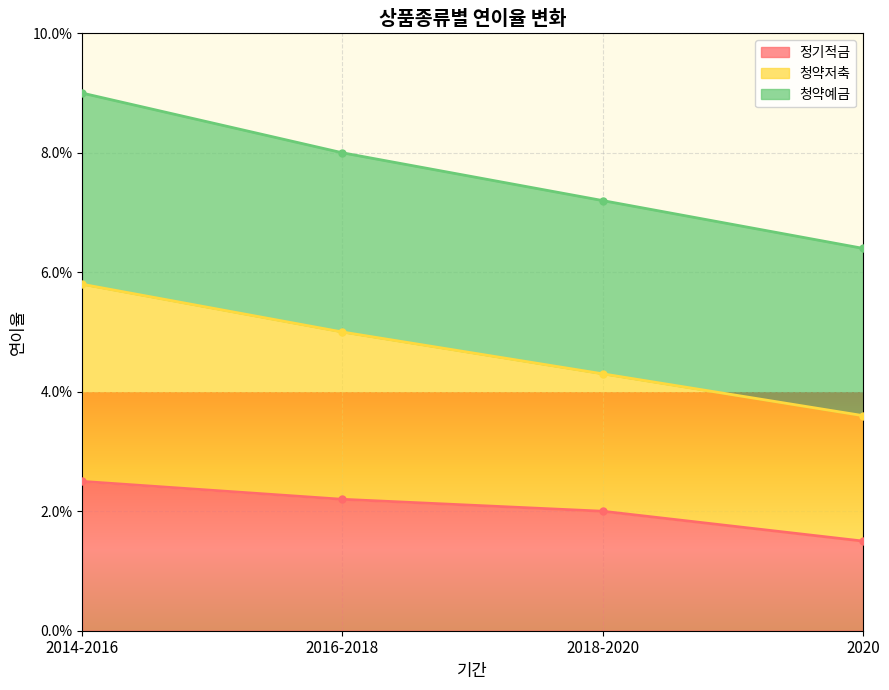

What is the label of the 1st point from the right?

2020